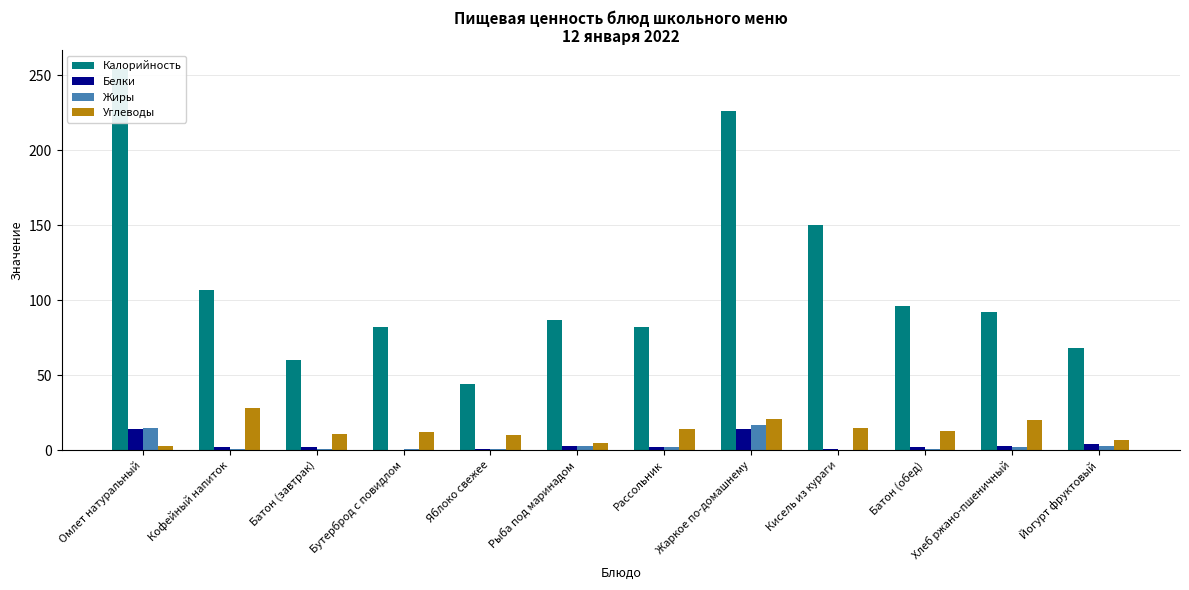

Reading left to right, extract all data points from this chart.

Калорийность: Омлет натуральный=254.0	Кофейный напиток=107.0	Батон (завтрак)=60.0	Бутерброд с повидлом=82.0	Яблоко свежее=44.4	Рыба под маринадом=87.0	Рассольник=82.0	Жаркое по-домашнему=226.0	Кисель из кураги=150.0	Батон (обед)=96.0	Хлеб ржано-пшеничный=92.0	Йогурт фруктовый=68.0
Белки: Омлет натуральный=14.0	Кофейный напиток=2.0	Батон (завтрак)=2.0	Бутерброд с повидлом=0.0	Яблоко свежее=0.4	Рыба под маринадом=3.0	Рассольник=2.0	Жаркое по-домашнему=14.0	Кисель из кураги=1.0	Батон (обед)=2.0	Хлеб ржано-пшеничный=3.0	Йогурт фруктовый=4.0
Жиры: Омлет натуральный=15.0	Кофейный напиток=1.0	Батон (завтрак)=1.0	Бутерброд с повидлом=1.0	Яблоко свежее=0.4	Рыба под маринадом=3.0	Рассольник=2.0	Жаркое по-домашнему=17.0	Кисель из кураги=0.1	Батон (обед)=1.0	Хлеб ржано-пшеничный=2.0	Йогурт фруктовый=3.0
Углеводы: Омлет натуральный=3.0	Кофейный напиток=28.0	Батон (завтрак)=11.0	Бутерброд с повидлом=12.0	Яблоко свежее=9.8	Рыба под маринадом=5.0	Рассольник=14.0	Жаркое по-домашнему=21.0	Кисель из кураги=15.0	Батон (обед)=13.0	Хлеб ржано-пшеничный=20.0	Йогурт фруктовый=7.0